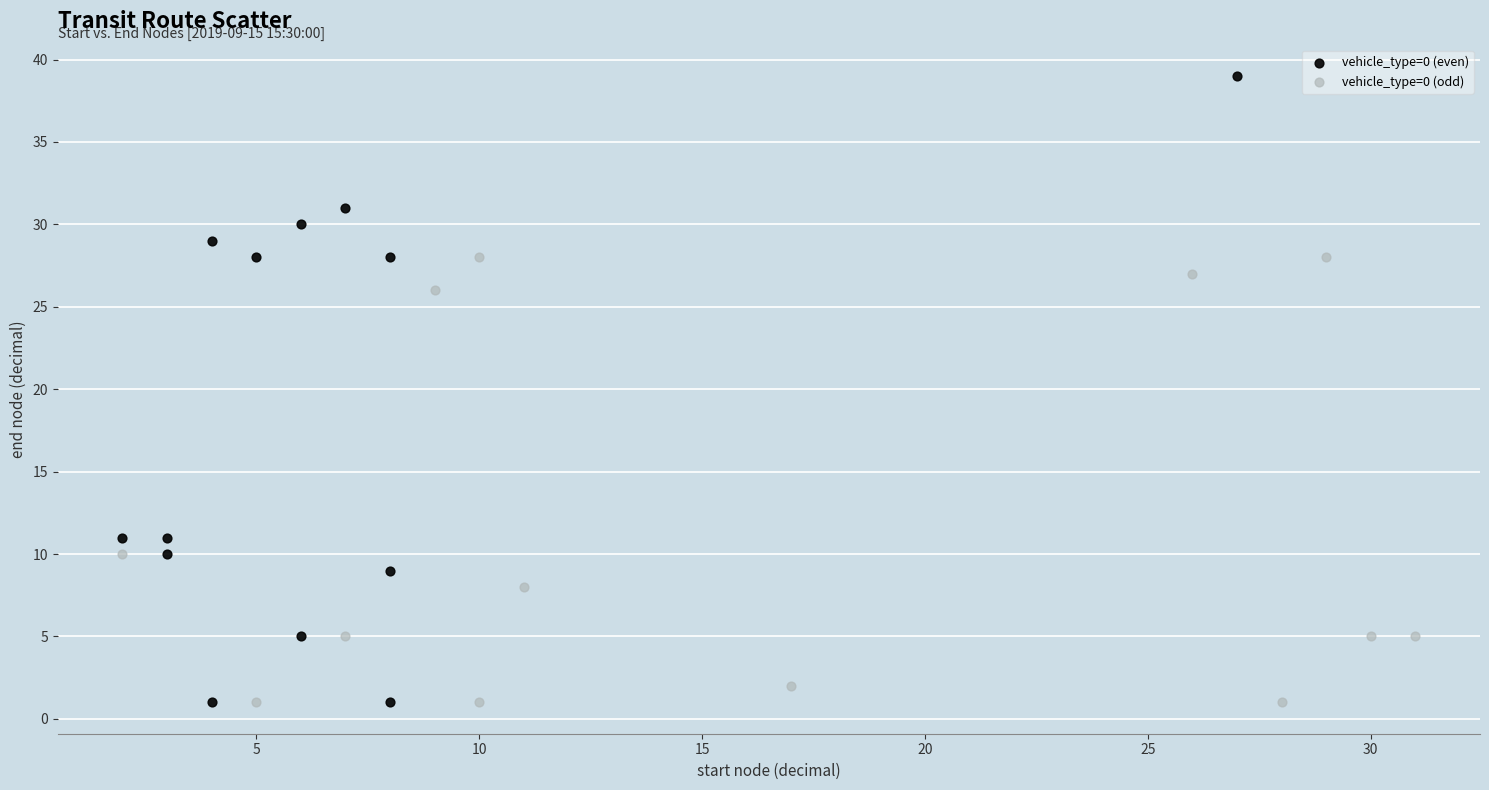

Which series reaches the maximum Y coordinate?

vehicle_type=0 (even)